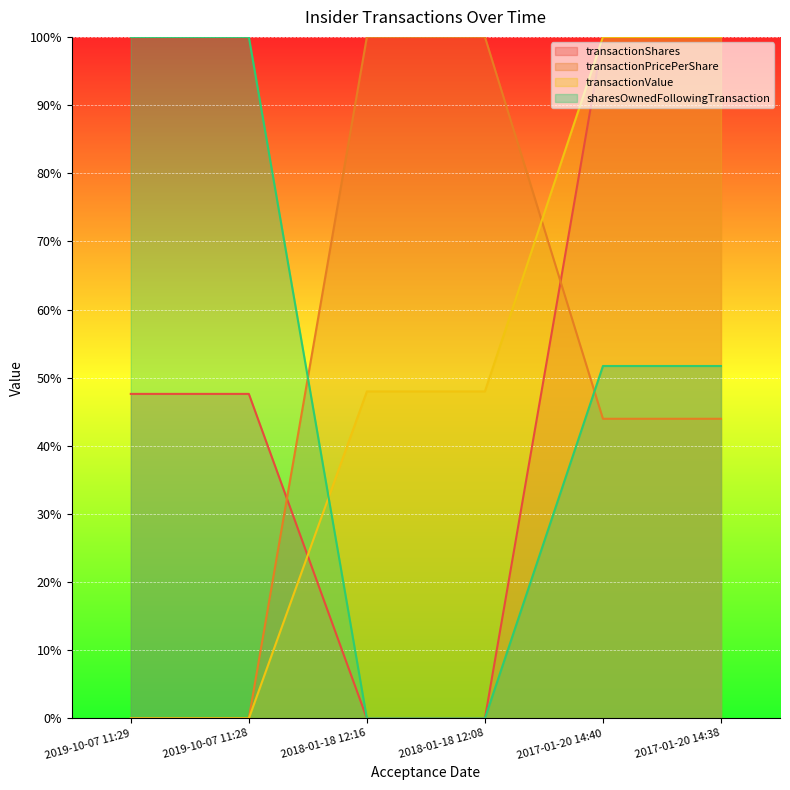

What are all the series names shown in the legend?

transactionShares, transactionPricePerShare, transactionValue, sharesOwnedFollowingTransaction